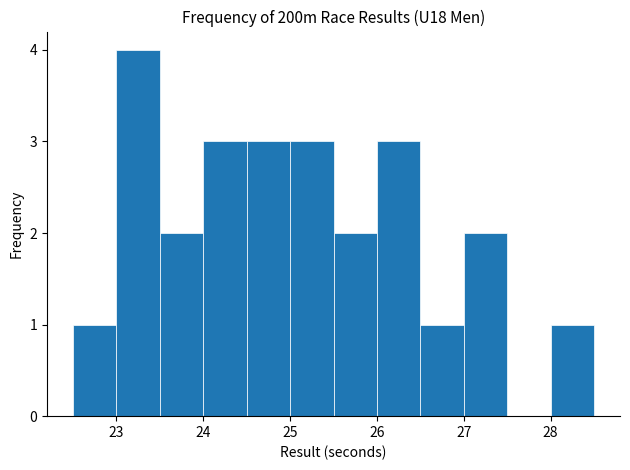

Over which range of the x-axis is the bar tallest?

23.0 to 23.5